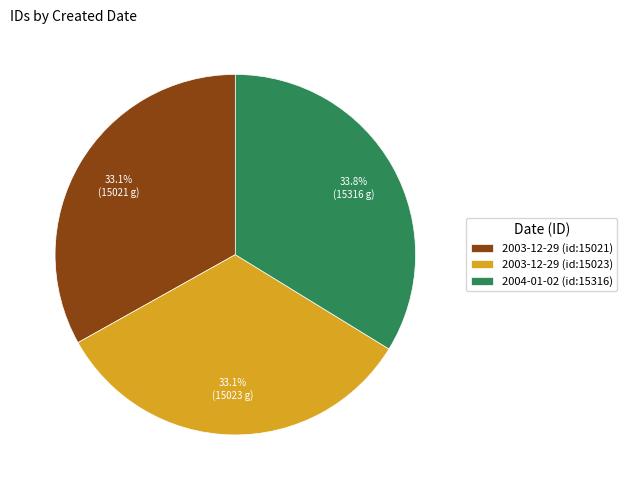

True or false: 2003-12-29 (id:15021) accounts for 18% of the total.

False